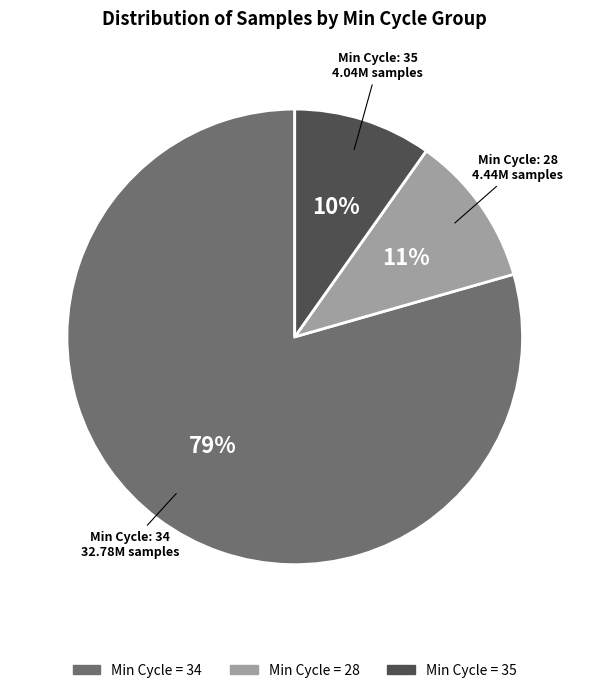

Is there a majority slice in this chart?

Yes